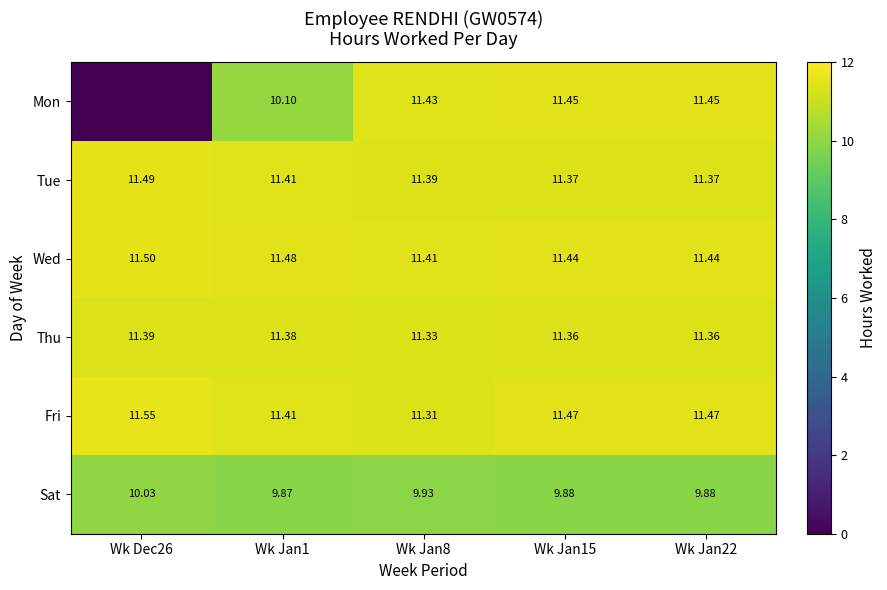

At how many categories does at least one series exceed 1?

5